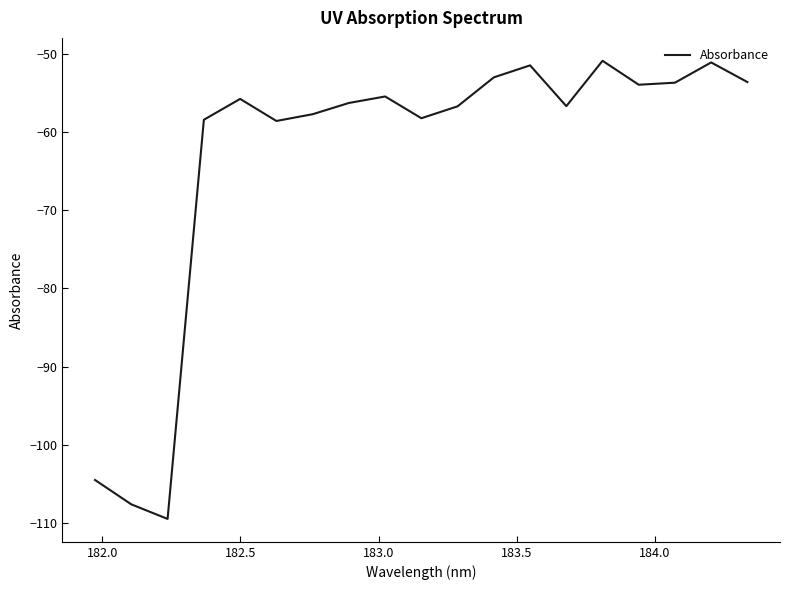

What is the difference between the maximum and minimum values?

58.5